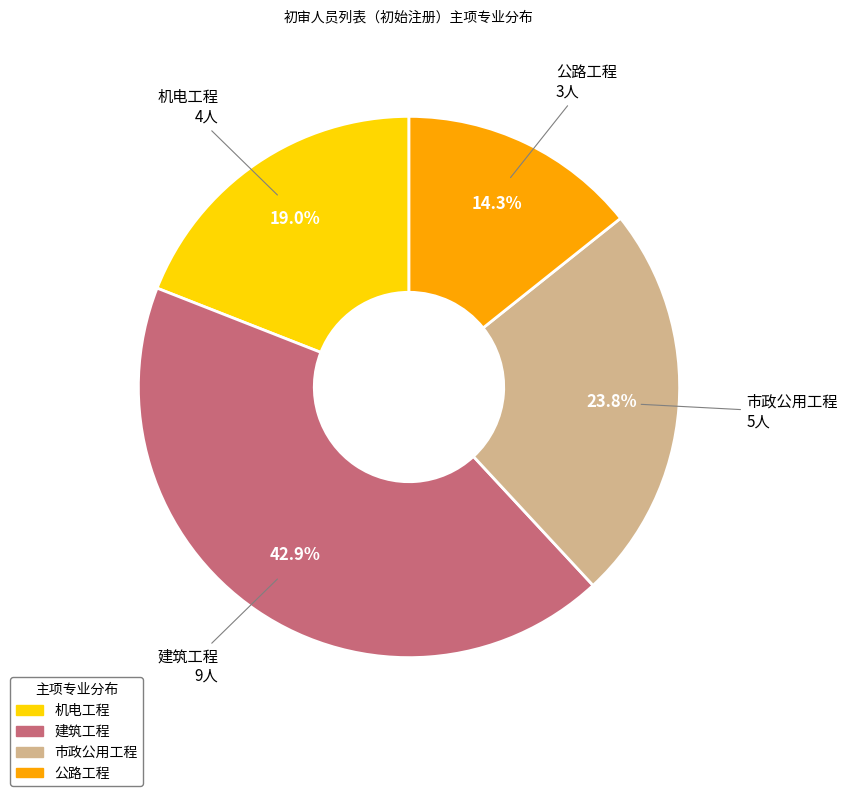

To the nearest percent, what is the combined percentage of 公路工程 and 机电工程?

33%